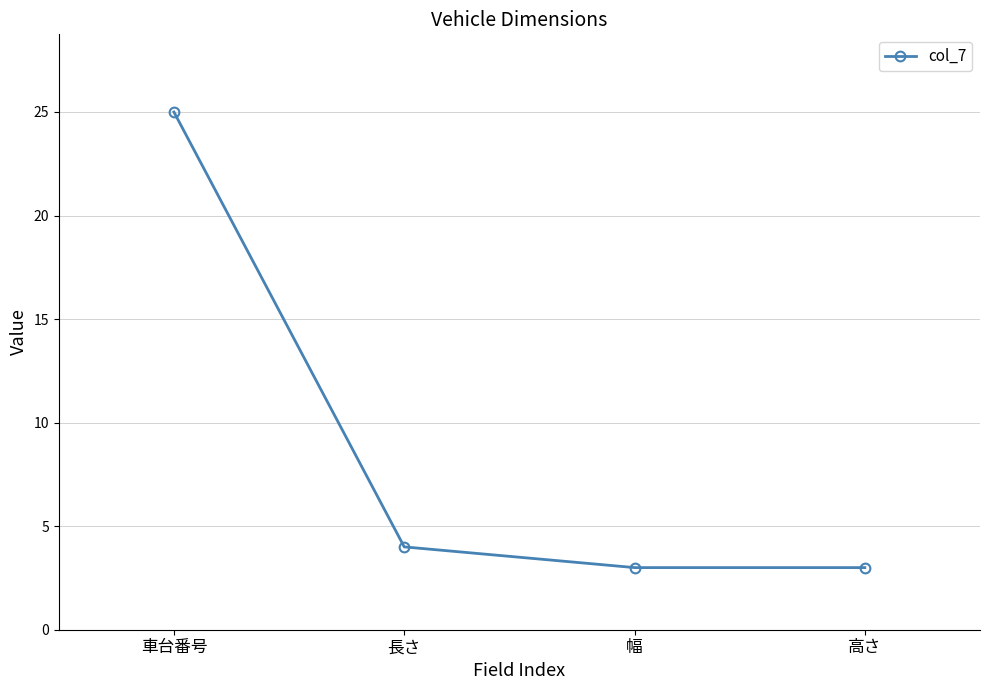

Which has a higher value, 高さ or 長さ?

長さ